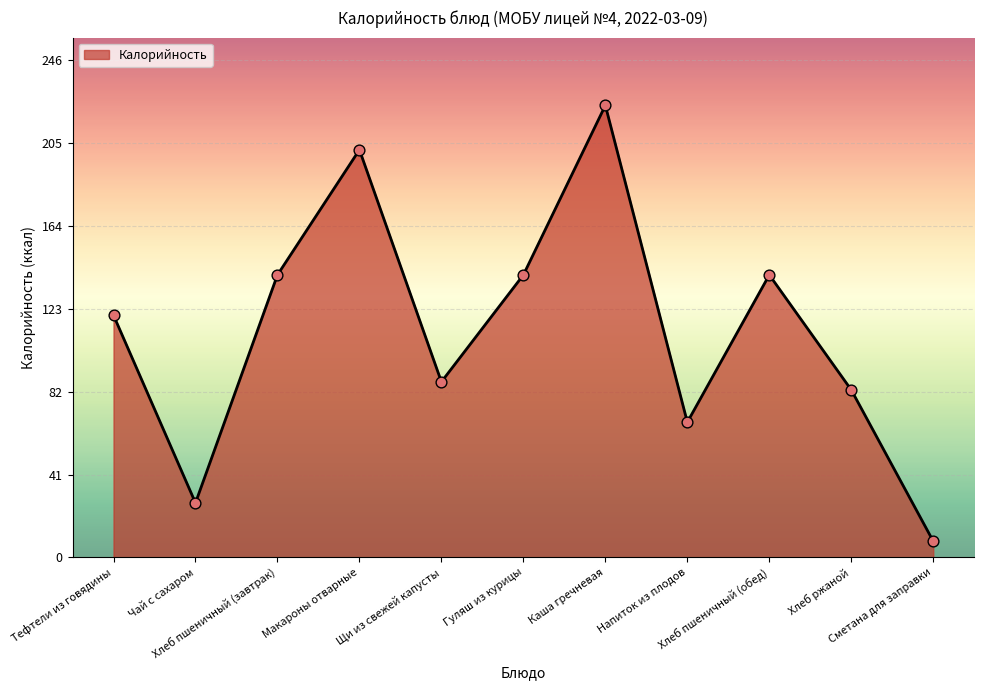

What is the ratio of the value at Хлеб пшеничный (обед) to the value at Хлеб пшеничный (завтрак)?

1.0